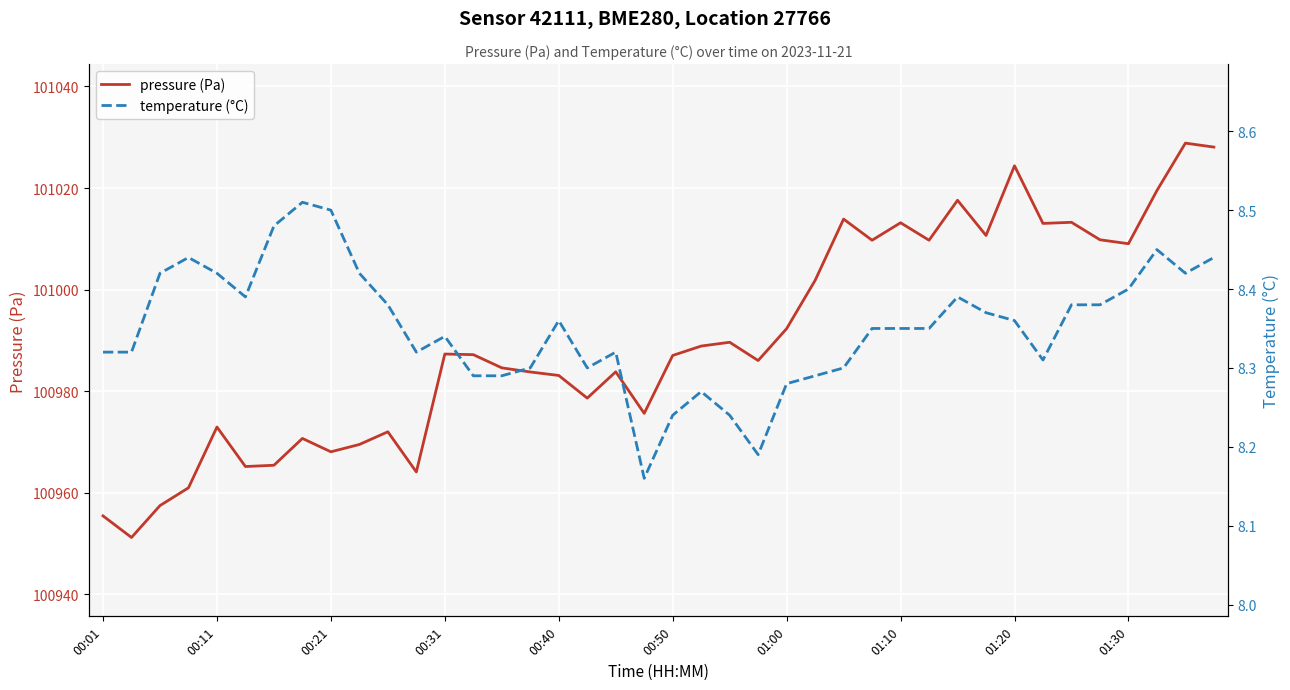

Reading left to right, list all the values displayed in this chart.

pressure (Pa): 100955.4	100951.2	100957.5	100961.0	100972.9	100965.2	100965.4	100970.7	100968.1	100969.5	100972.0	100964.1	100987.3	100987.2	100984.6	100983.8	100983.1	100978.6	100983.8	100975.6	100987.0	100988.9	100989.6	100986.0	100992.3	101001.8	101013.9	101009.7	101013.2	101009.7	101017.6	101010.7	101024.4	101013.0	101013.2	101009.8	101009.0	101019.5	101028.8	101028.1
temperature (°C): 8.3	8.3	8.4	8.4	8.4	8.4	8.5	8.5	8.5	8.4	8.4	8.3	8.3	8.3	8.3	8.3	8.4	8.3	8.3	8.2	8.2	8.3	8.2	8.2	8.3	8.3	8.3	8.3	8.3	8.3	8.4	8.4	8.4	8.3	8.4	8.4	8.4	8.4	8.4	8.4